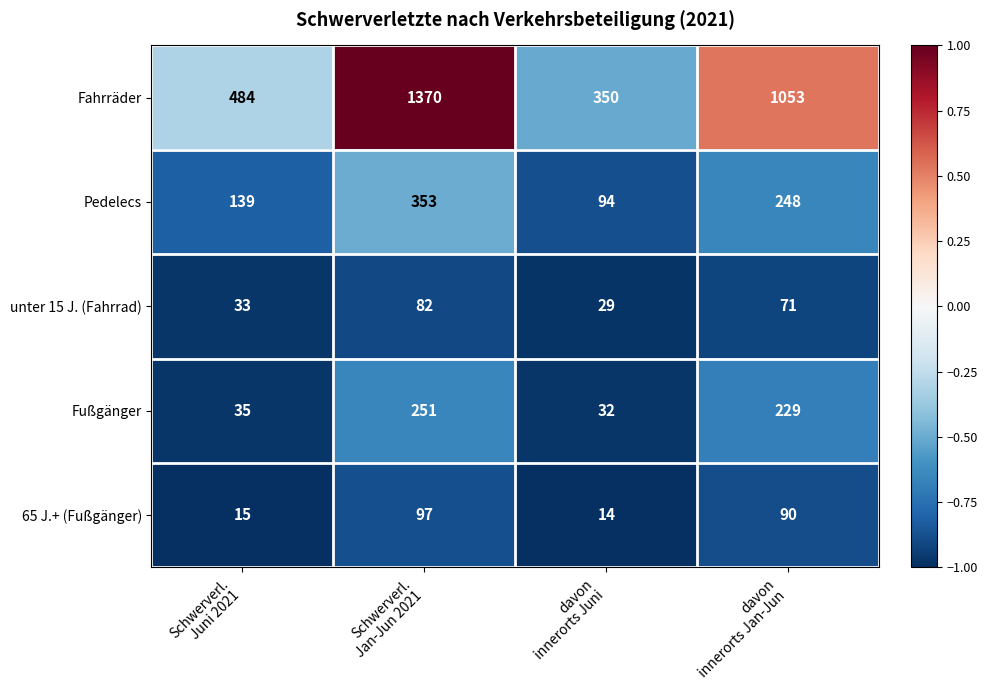

Which series has the largest total across all categories?

Fahrräder